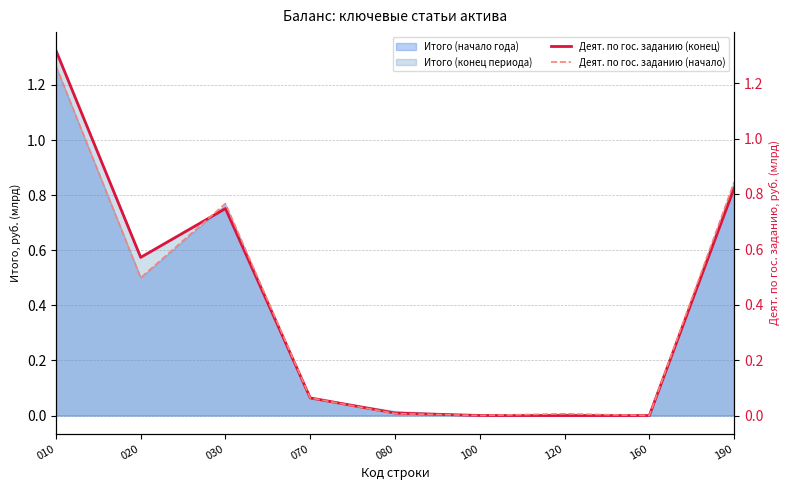

Which series has the largest range (max minus min)?

Деят. по гос. заданию (конец)